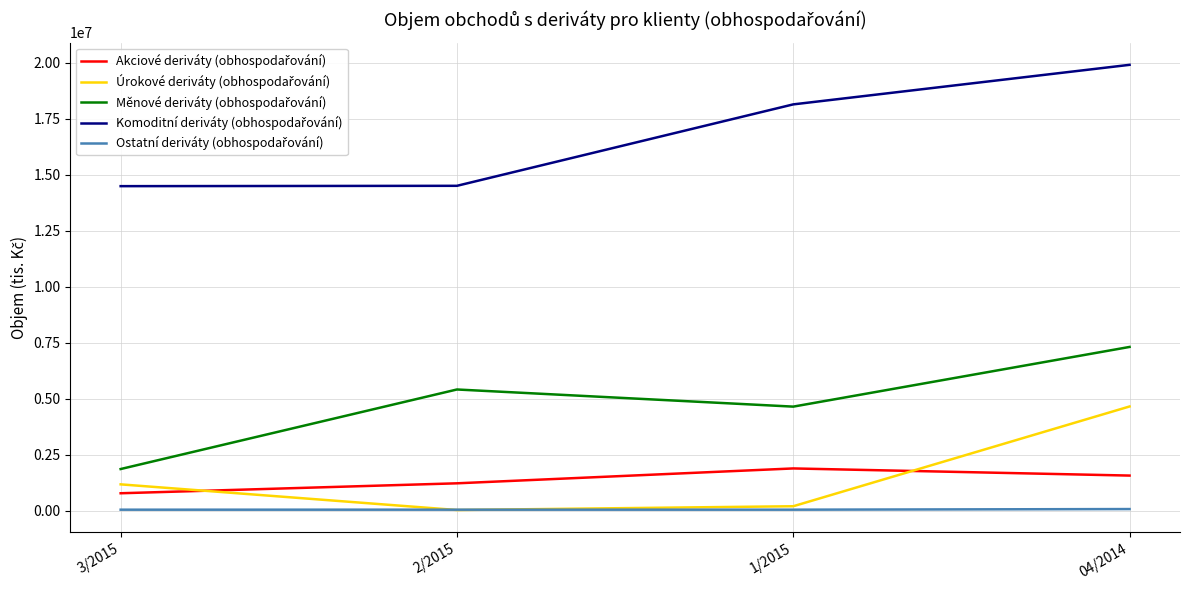

At which category is the sum across all series the highest?

04/2014